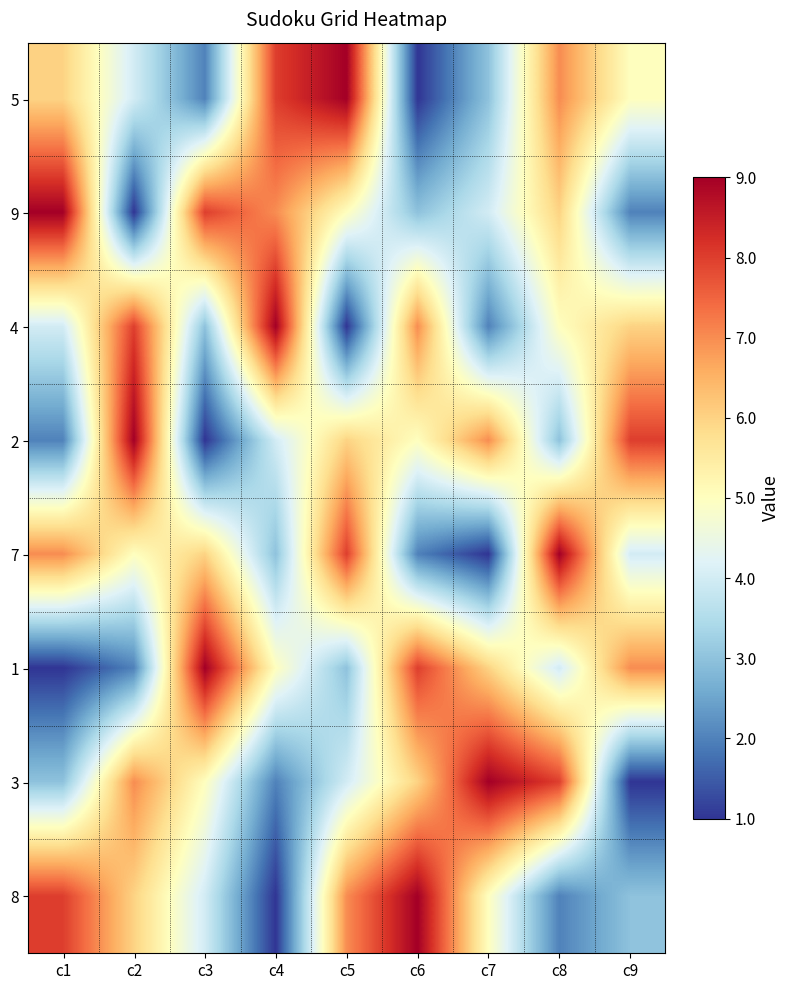

At how many categories does at least one series exceed 2?

9